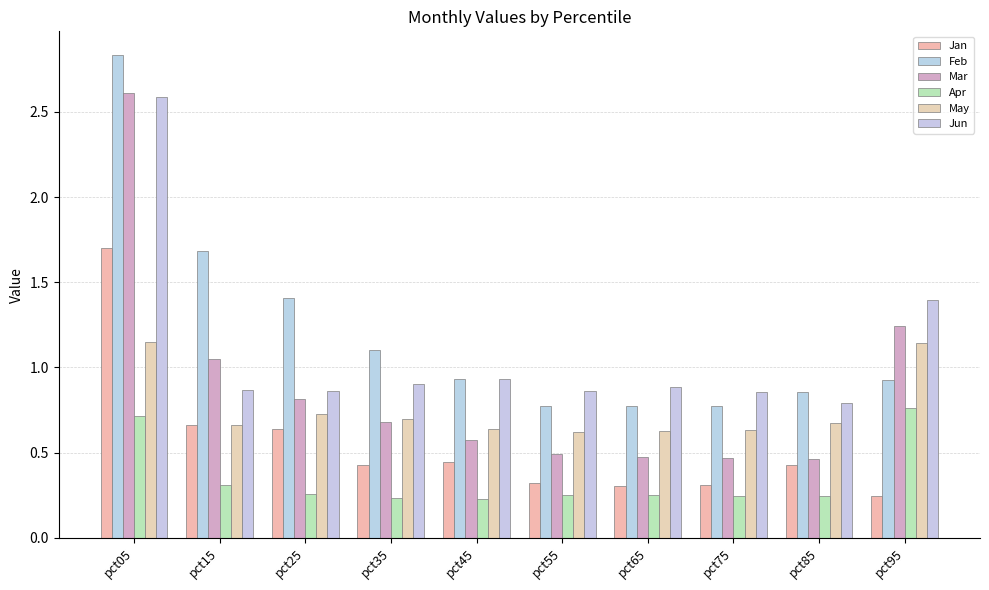

Which series has the largest total across all categories?

Feb